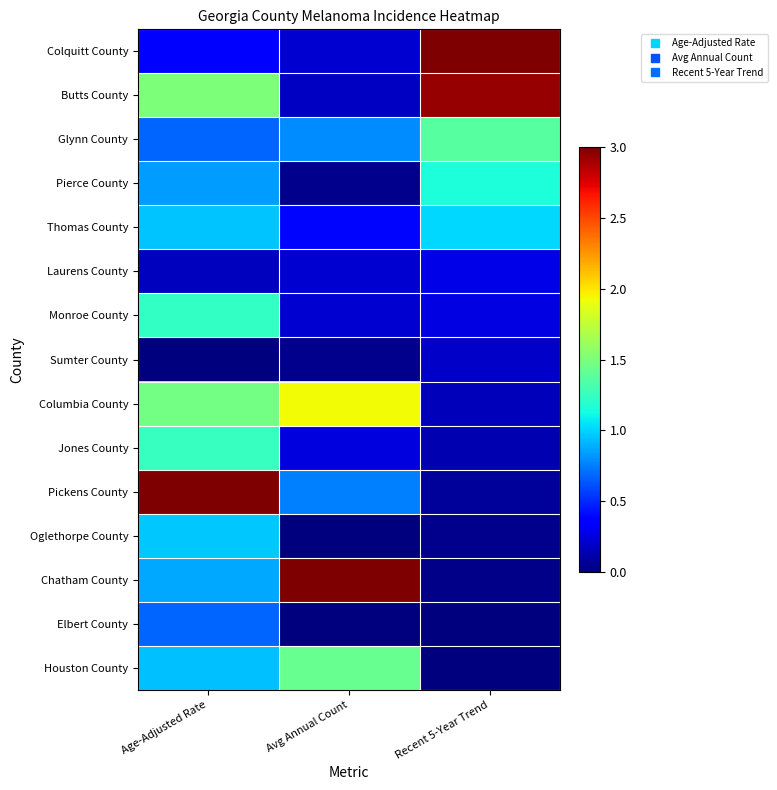

What is the spread (max minus min) of values at Avg Annual Count?

3.0